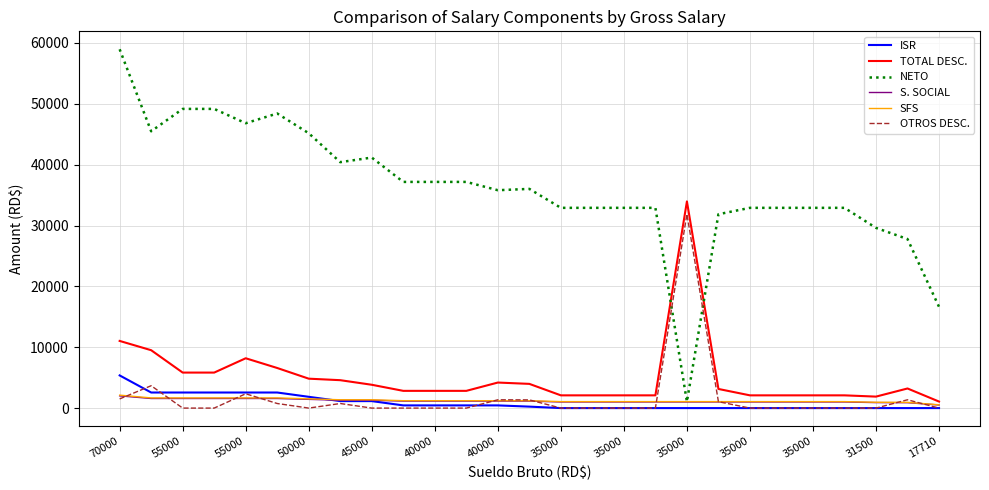

What is the highest value of the NETO series?

58963.6